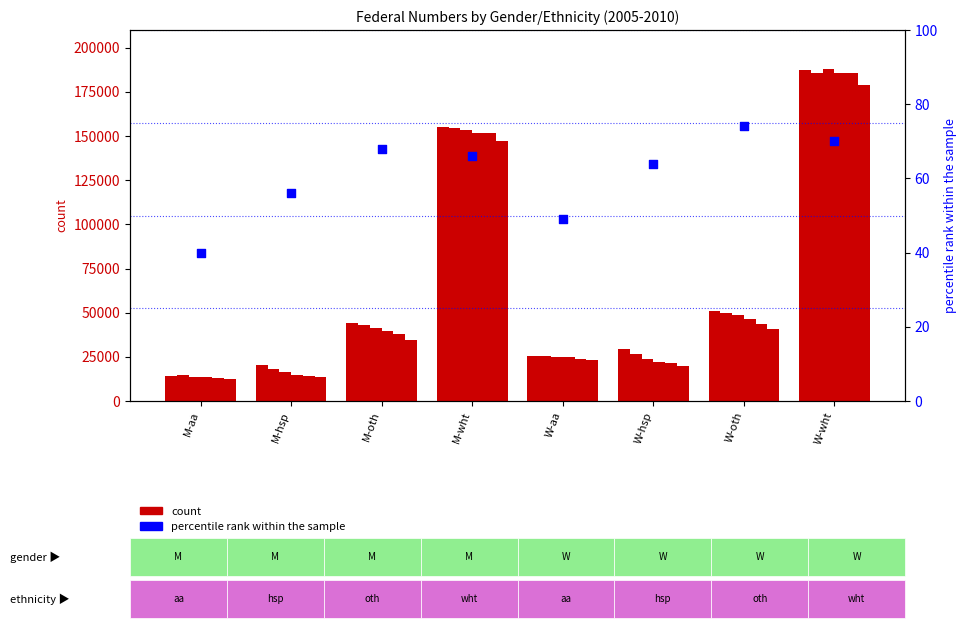

At how many categories does at least one series exceed 102931?

2